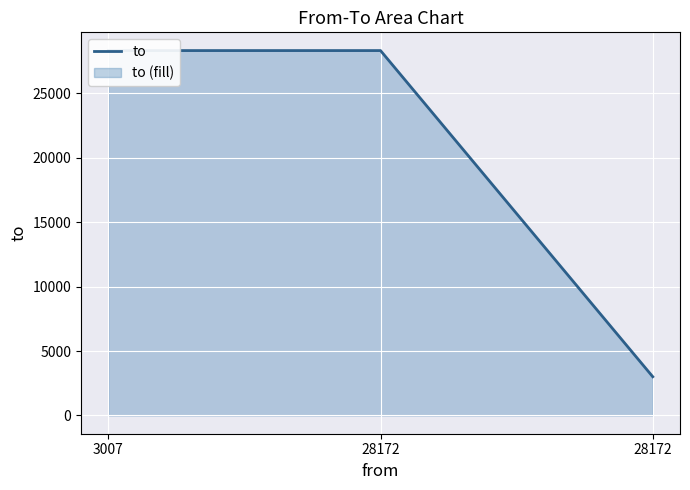

Does the chart display data point markers on the line(s)?

No